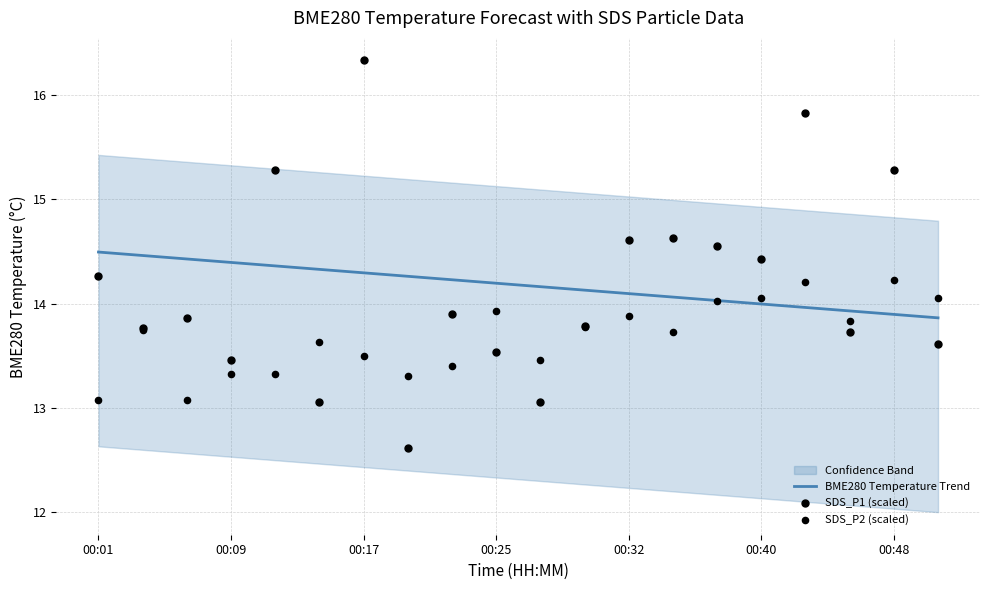

The value of BME280 Temperature Trend at 00:25 is 20.2. True or false?

False